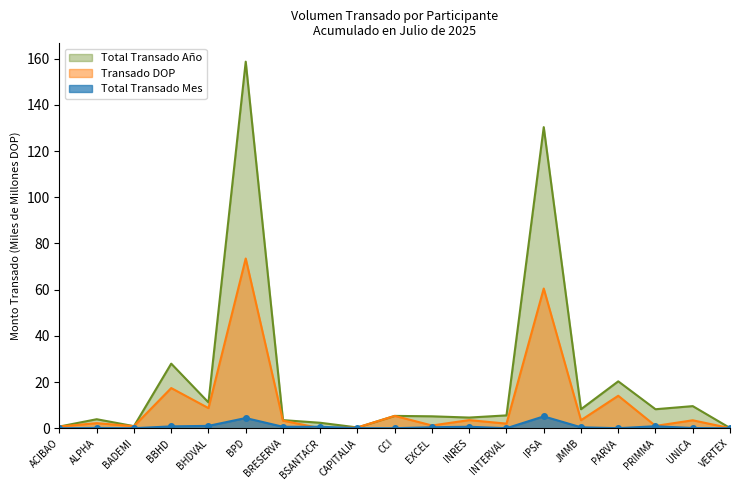

List the series in order of their peak value, highest first.

Total Transado Año, Transado DOP, Total Transado Mes